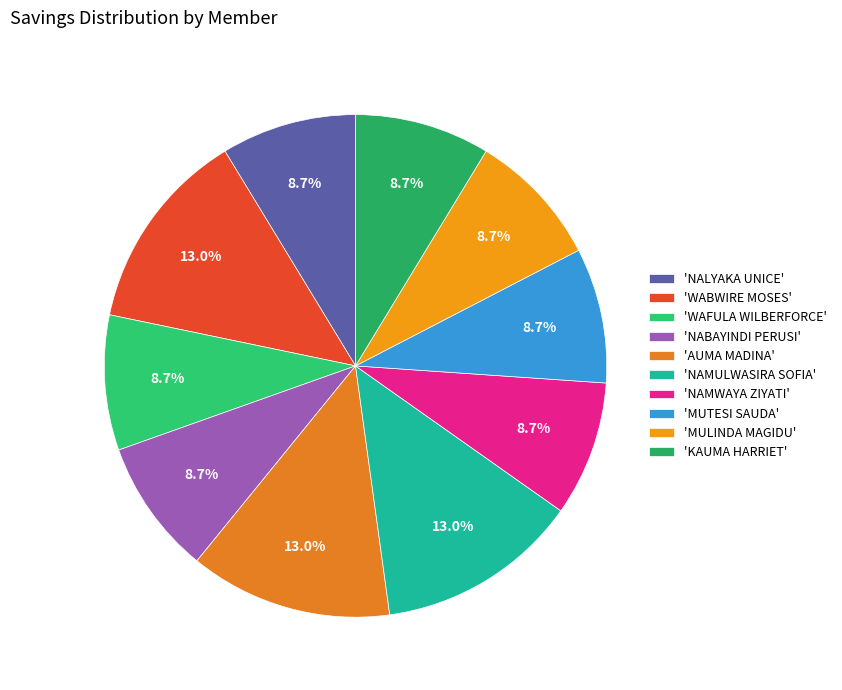

Count the number of slices in the pie.

10